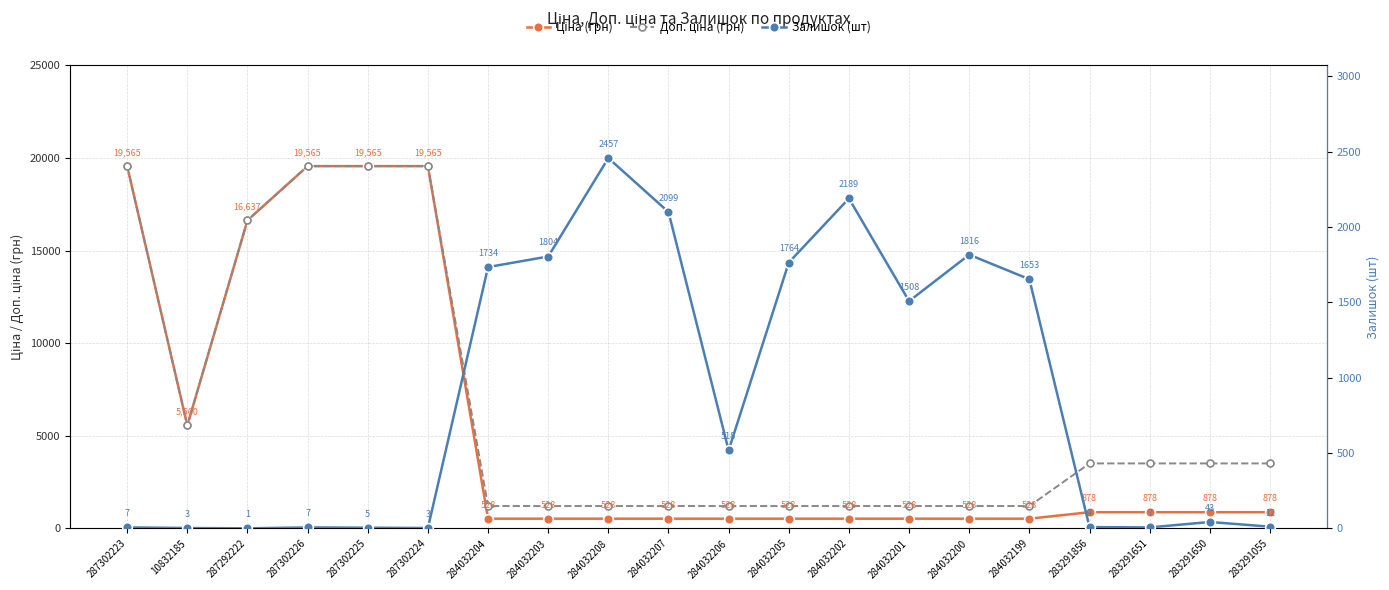

Reading left to right, extract all data points from this chart.

Ціна (грн): 19564.9	5560.3	16636.8	19564.9	19564.9	19564.9	528.2	528.2	528.2	528.2	528.2	528.2	528.2	528.2	528.2	528.2	878.0	878.0	878.0	878.0
Доп. ціна (грн): 19564.9	5560.3	16636.8	19564.9	19564.9	19564.9	1210.7	1210.7	1210.7	1210.7	1210.7	1210.7	1210.7	1210.7	1210.7	1210.7	3511.9	3511.9	3511.9	3511.9
Залишок (шт): 7.0	3.0	1.0	7.0	5.0	3.0	1734.0	1804.0	2457.0	2099.0	518.0	1764.0	2189.0	1508.0	1816.0	1653.0	9.0	7.0	43.0	12.0